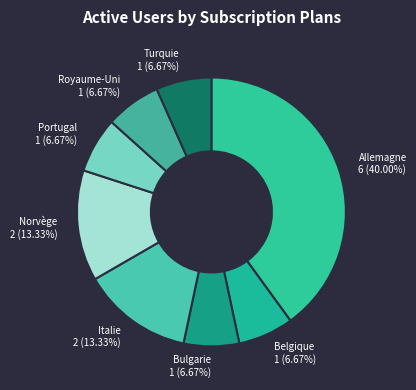

Is the sum of Bulgarie and Italie greater than half?

No